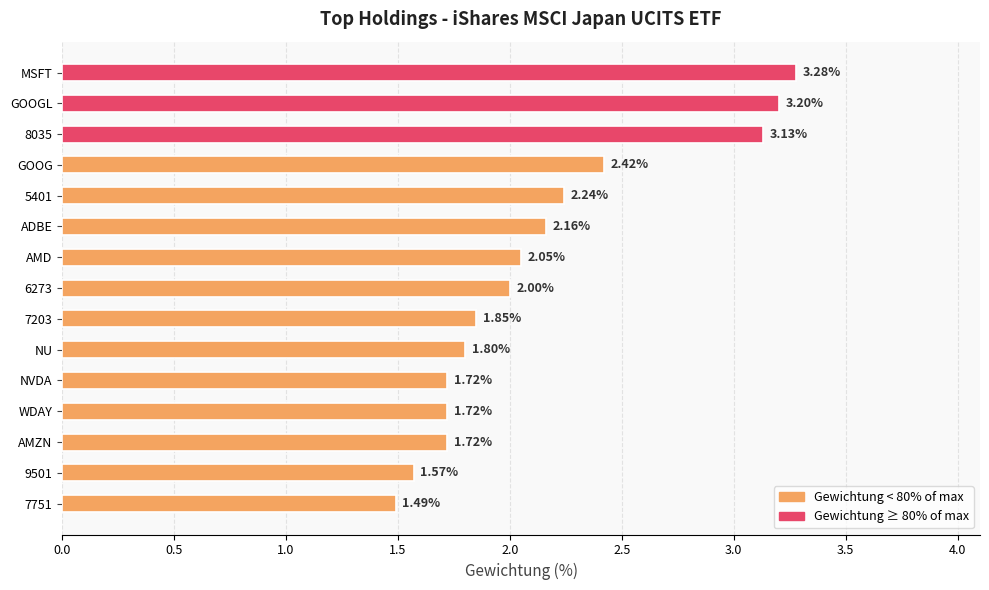

What is the sum of the values at 9501 and 7203?

3.4